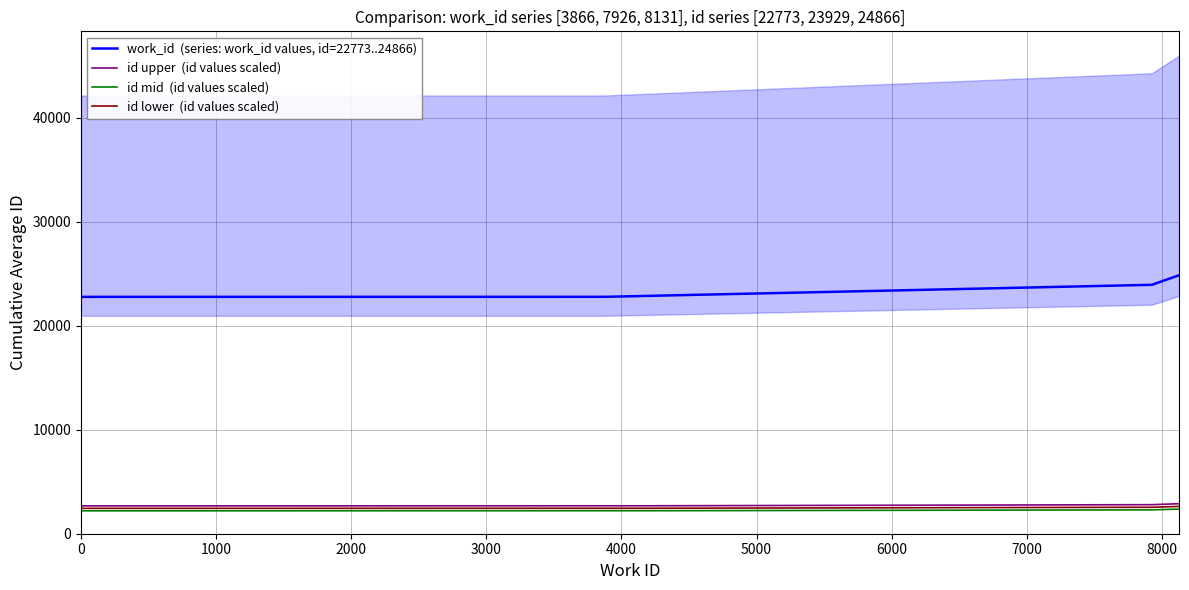

Reading left to right, transcribe all the data shown in this chart.

work_id: 3866=3866	7926=7926	8131=8131
id: 3866=22773	7926=23929	8131=24866